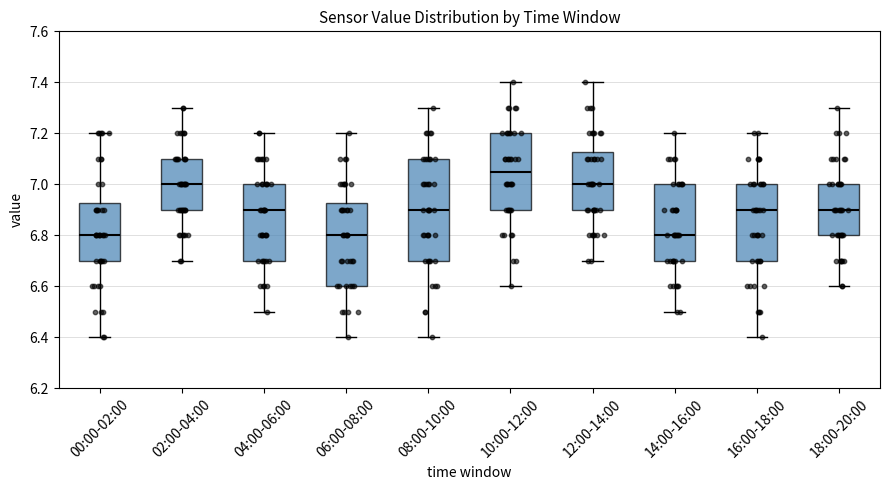

Comparing the boxes themselves (not the whiskers), which one is the tallest?

08:00-10:00